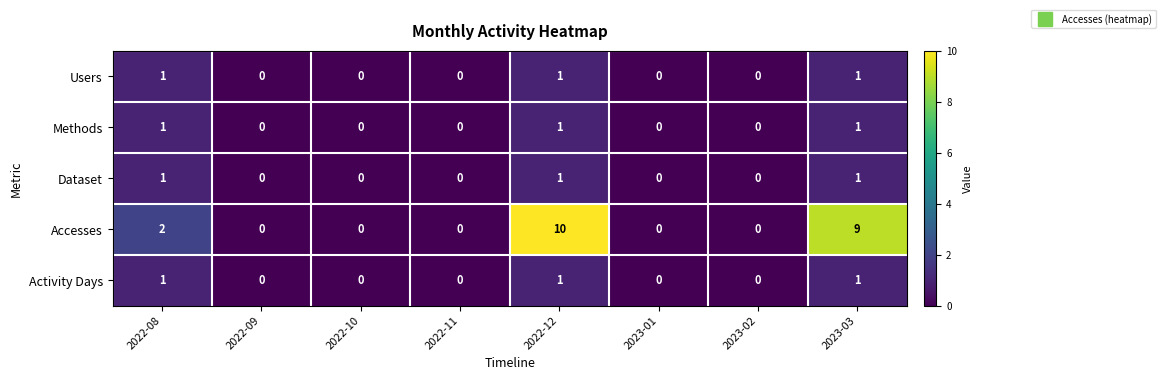

Which category has the highest value across all series?

2022-12